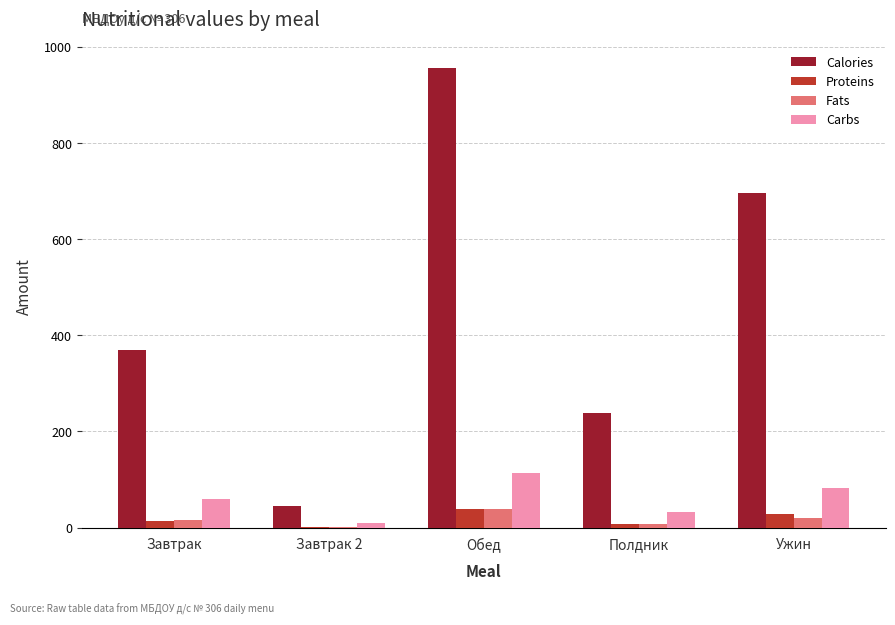

At which label is Carbs closest to 61?

Завтрак